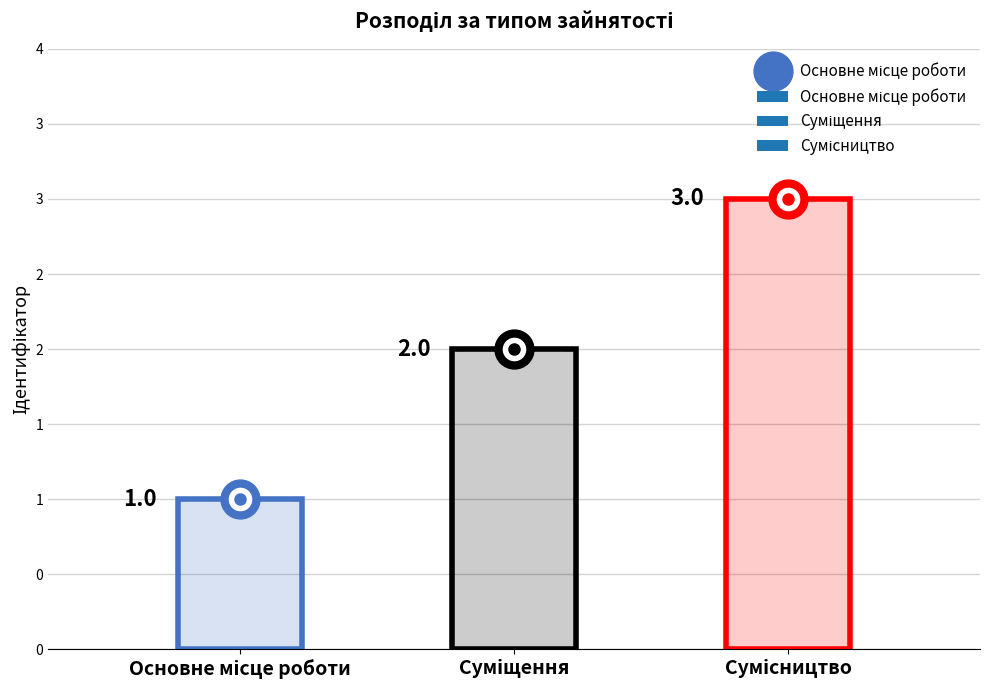

What is the change in value from Основне місце роботи to Суміщення?

+1